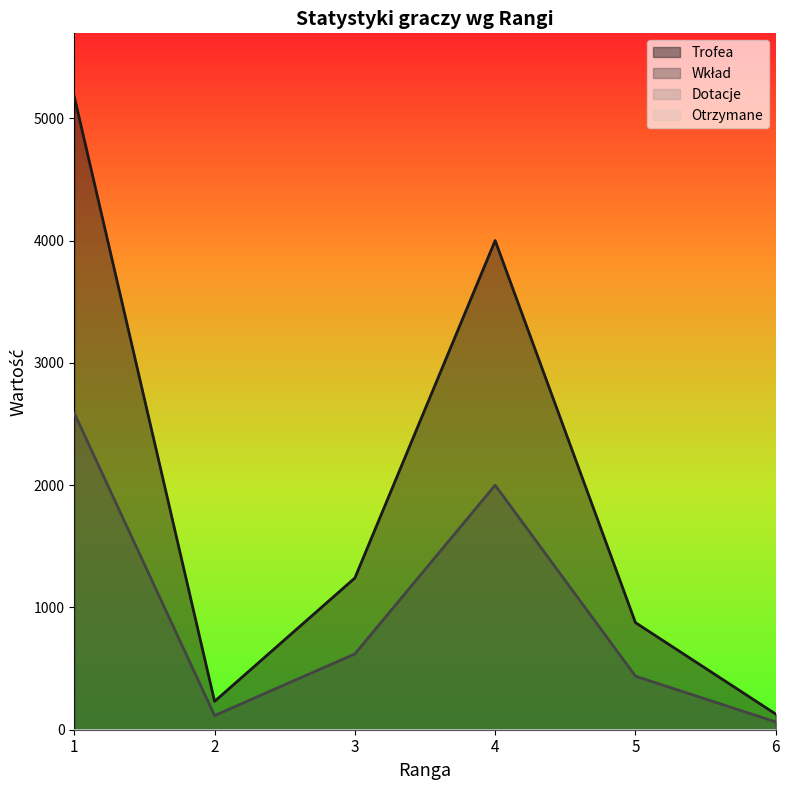

Reading left to right, what are all the values shown in this chart?

Trofea: 5178	232	1241	4001	876	128
Wkład: 2589	116	620	2000	438	64